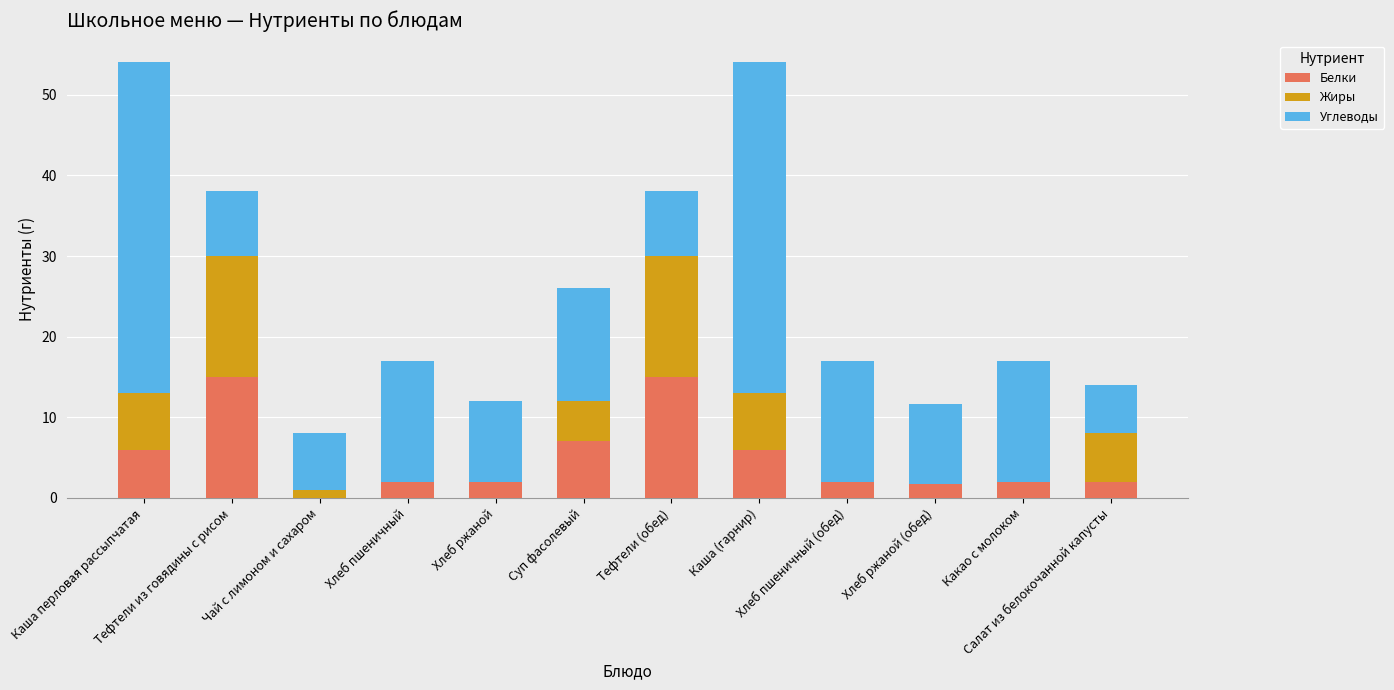

What is the maximum value for Белки?

15.0